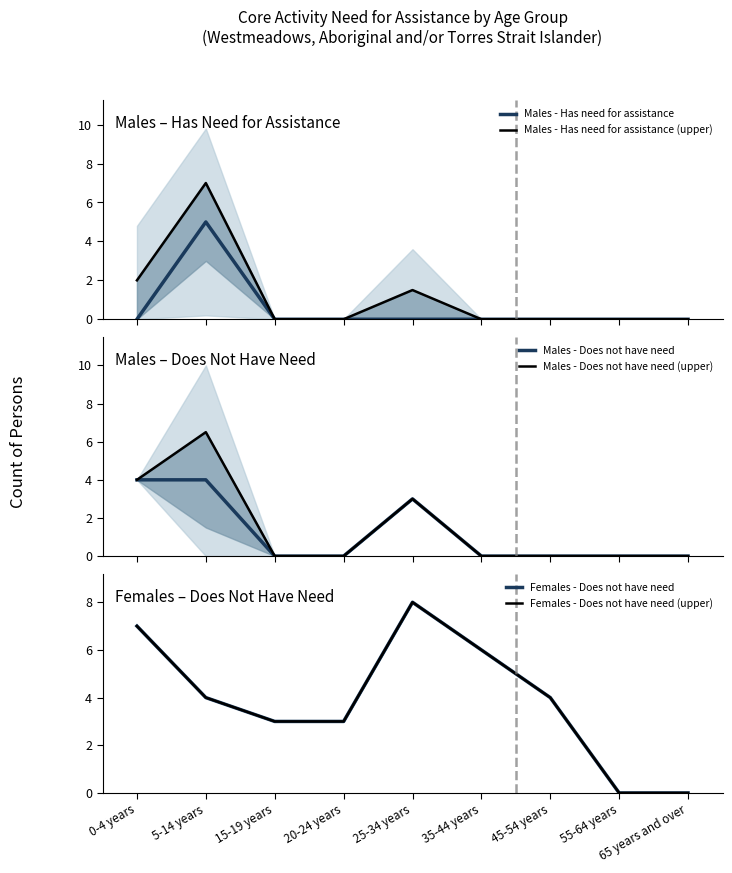

The Males - Has need for assistance series shows -2.8 at 25-34 years. True or false?

False